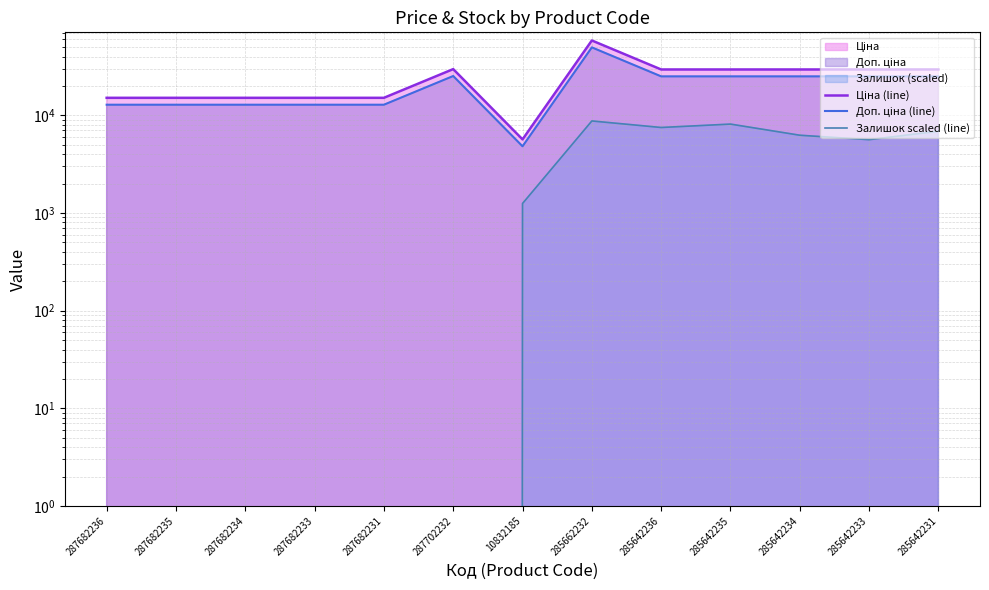

Rank the series by their average value, from highest to lowest.

Ціна (line), Доп. ціна (line), Залишок scaled (line)